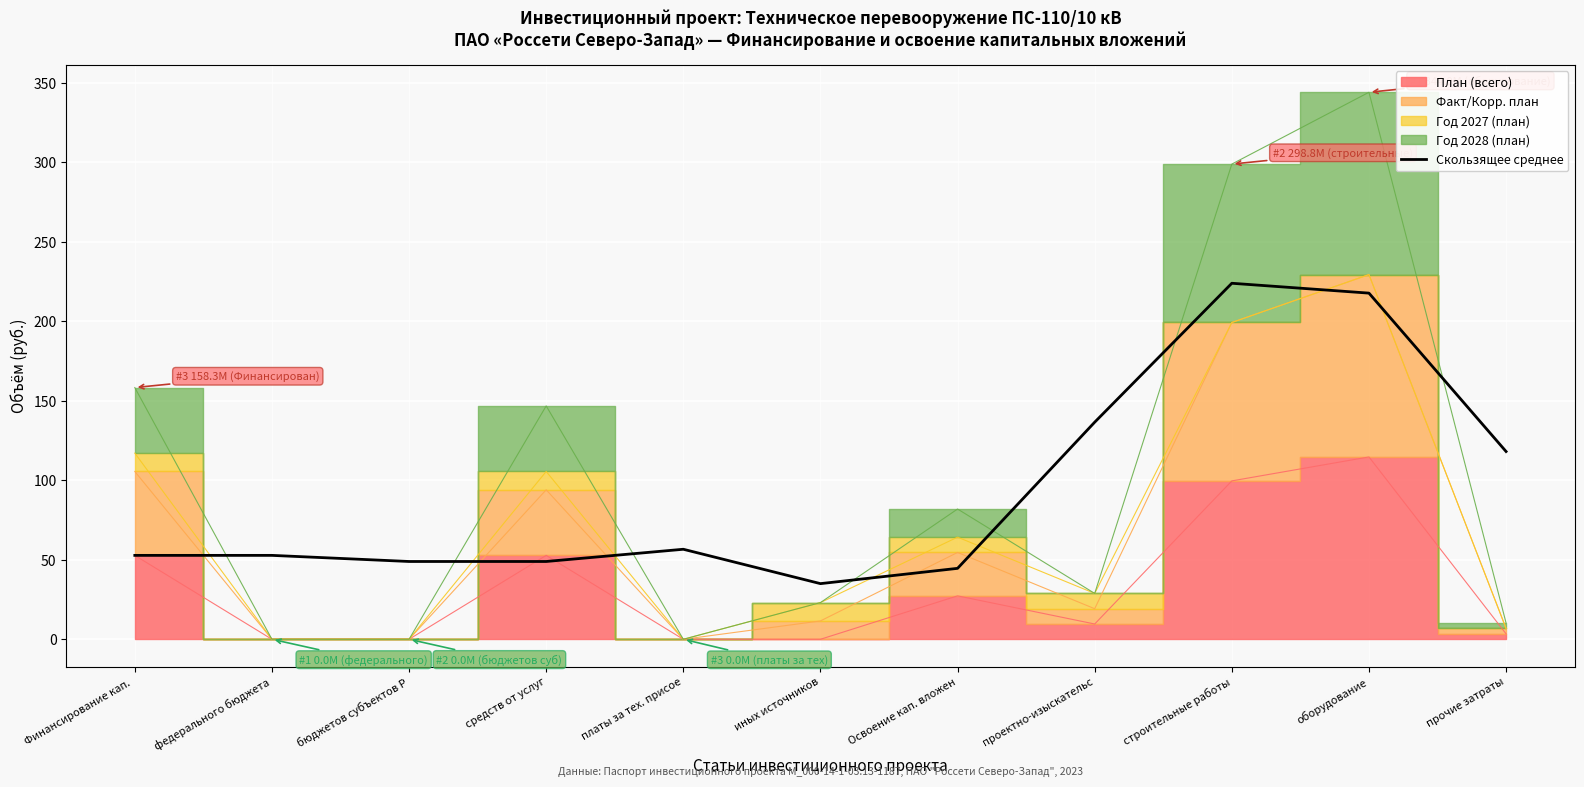

What is the maximum value for Скользящее среднее?

223.9